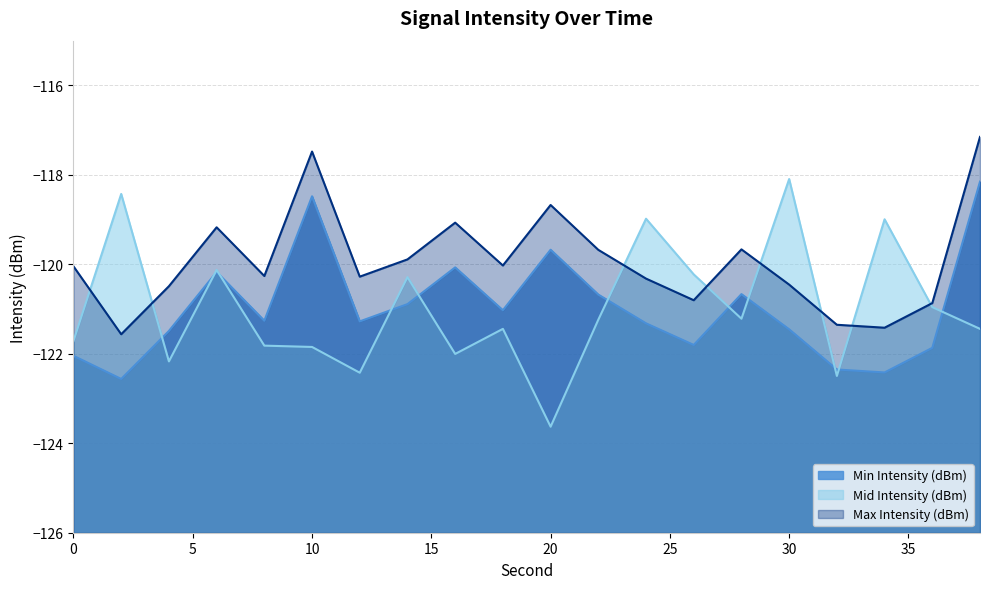

What value does the Min Intensity (dBm) series have at 2?

-122.6